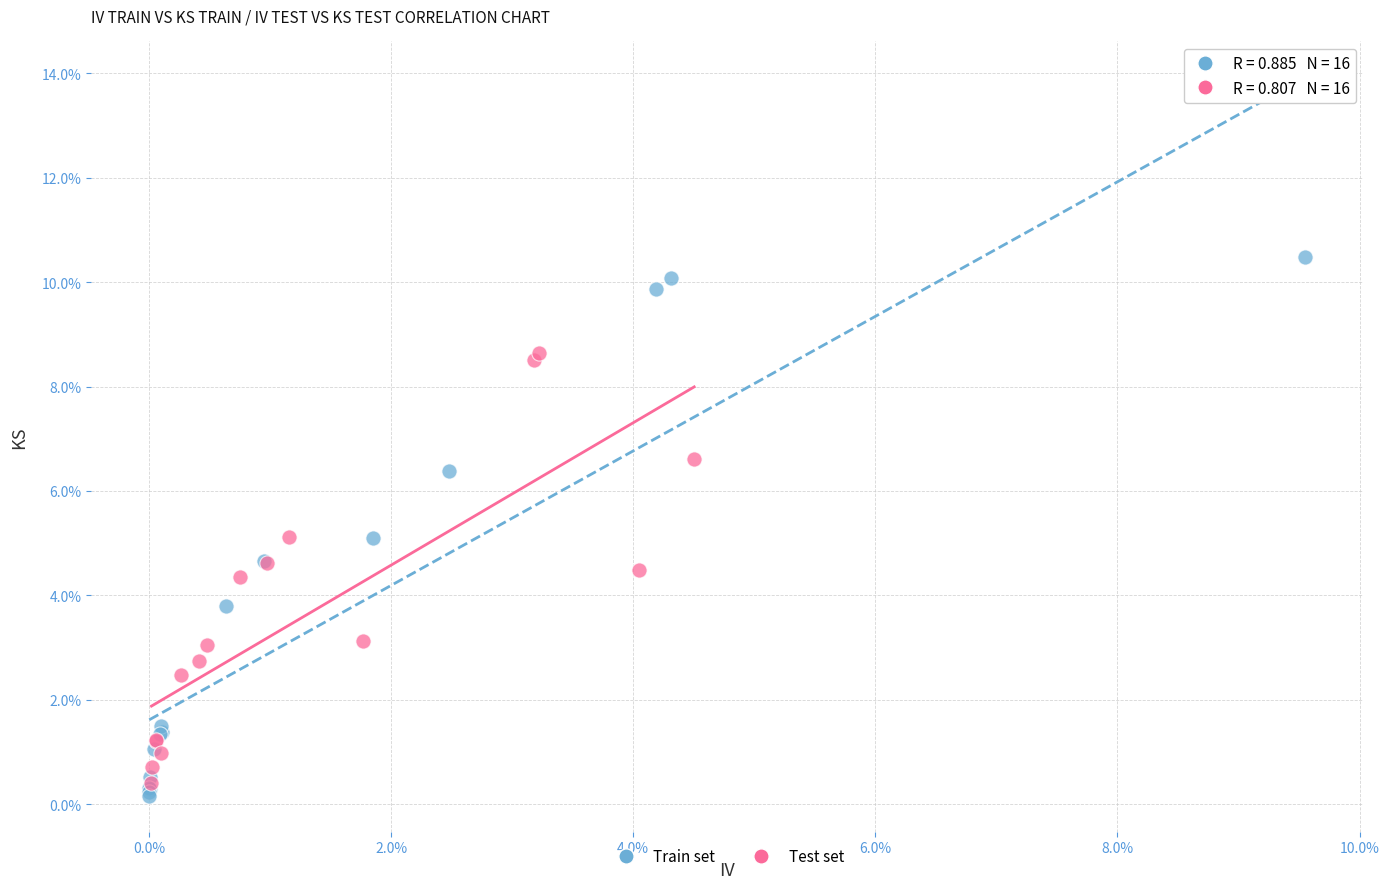

What are all the series names shown in the legend?

Train set, Test set